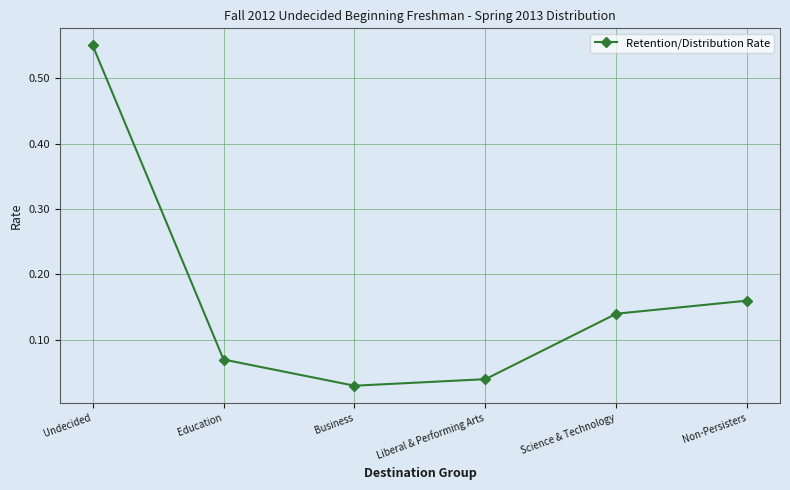

Rank the categories by value from lowest to highest.

Business, Liberal & Performing Arts, Education, Science & Technology, Non-Persisters, Undecided